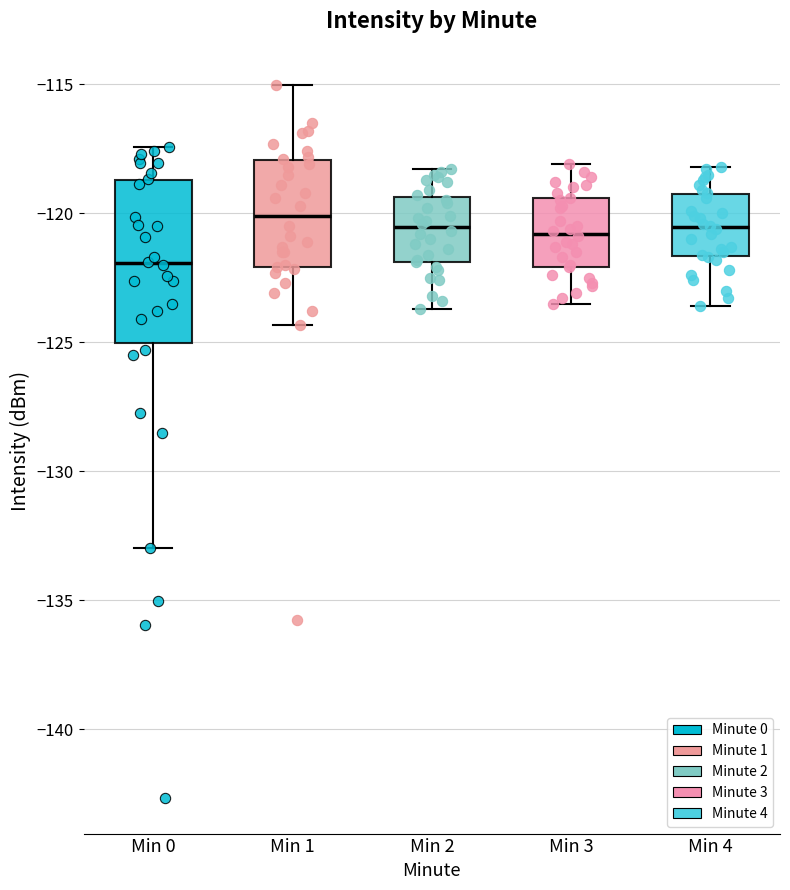

Which box has the lowest median line?

Min 0